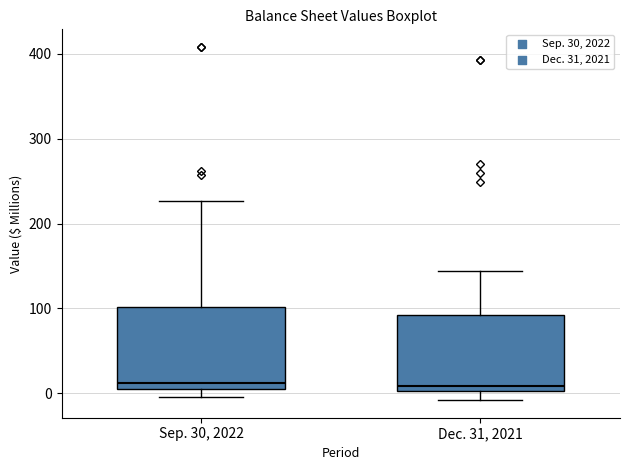

Reading left to right, transcribe this box plot: for each box, give where its median line is, the range the box spans, and where its two whiskers end, as read against the y-axis. The values are not printed on the chart, so give them approximately, as read against the axis.

Sep. 30, 2022: median 10 (just above the box's lower edge), box 10 to 100, whiskers 0 to 230
Dec. 31, 2021: median 10, box 0 to 90, whiskers -10 to 140